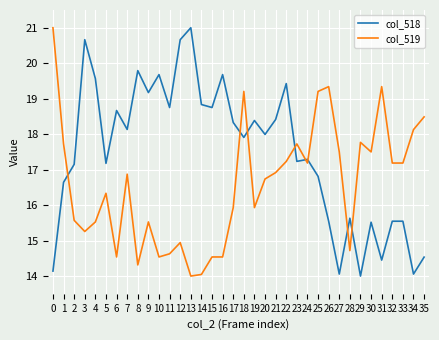

Rank the series at 32 from highest to lowest value.

col_519, col_518